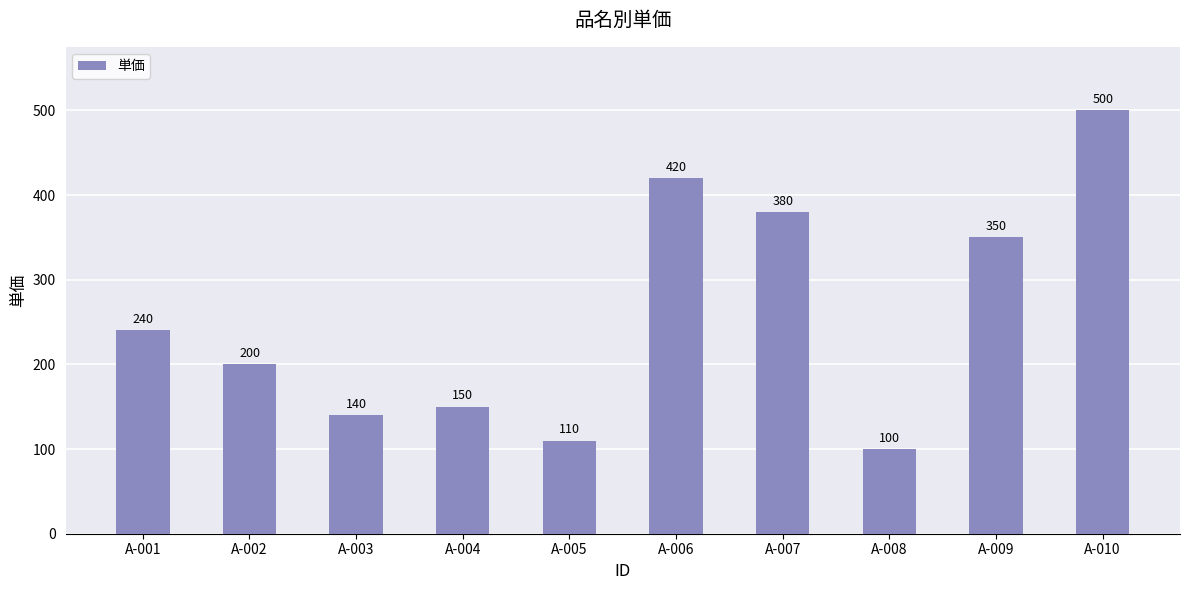

List the labels in order of value, largest first.

A-010, A-006, A-007, A-009, A-001, A-002, A-004, A-003, A-005, A-008